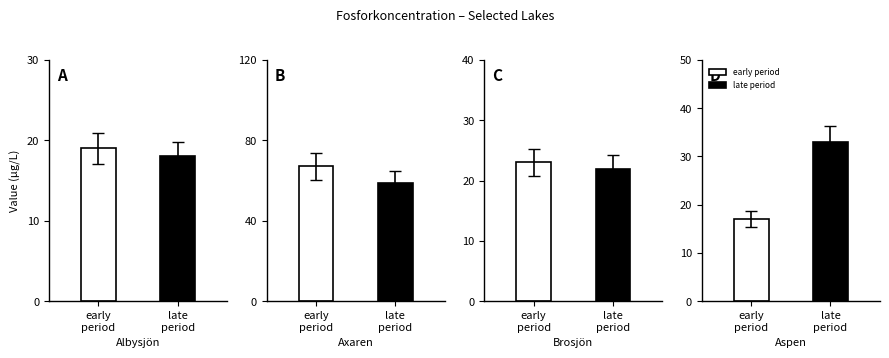

True or false: White has a value of 4 at Albysjön.

False